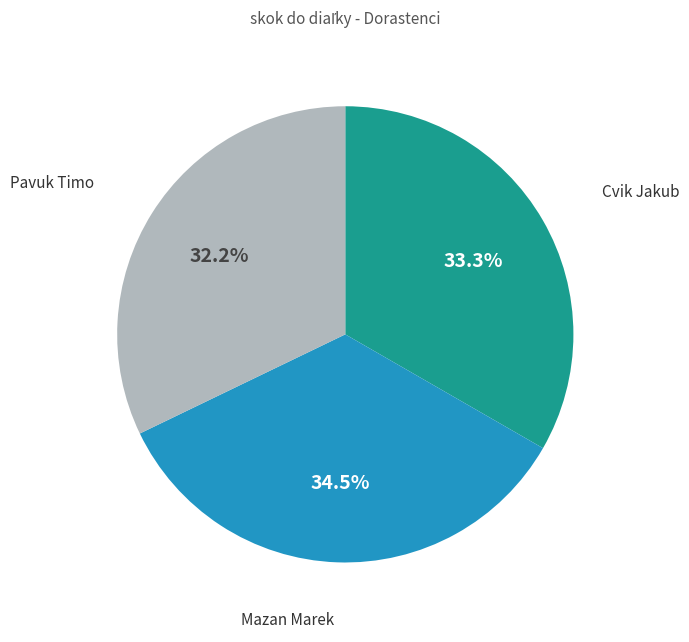

Does any single category account for the majority?

No